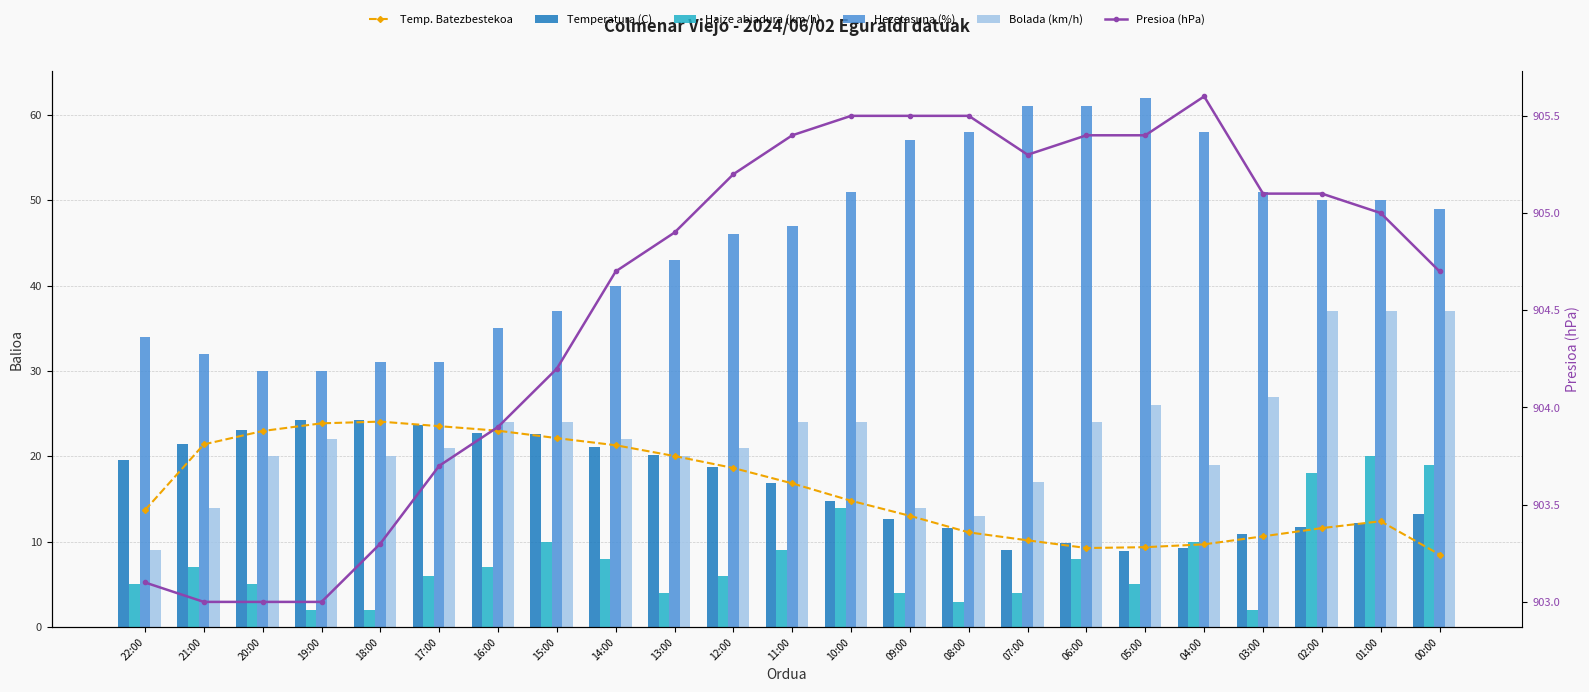

What is the average value of the Haize abiadura (km/h) series?

7.7